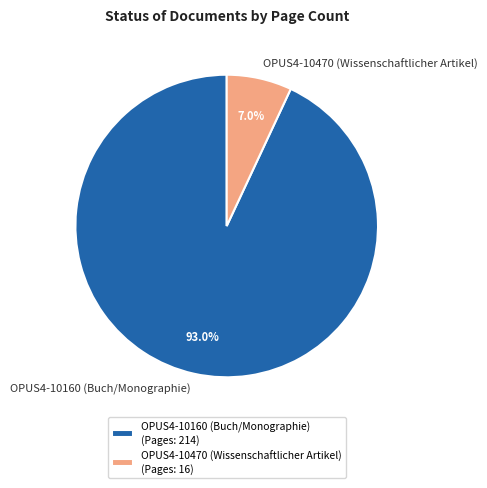

What is the smallest slice in the pie chart?

OPUS4-10470 (Wissenschaftlicher Artikel)